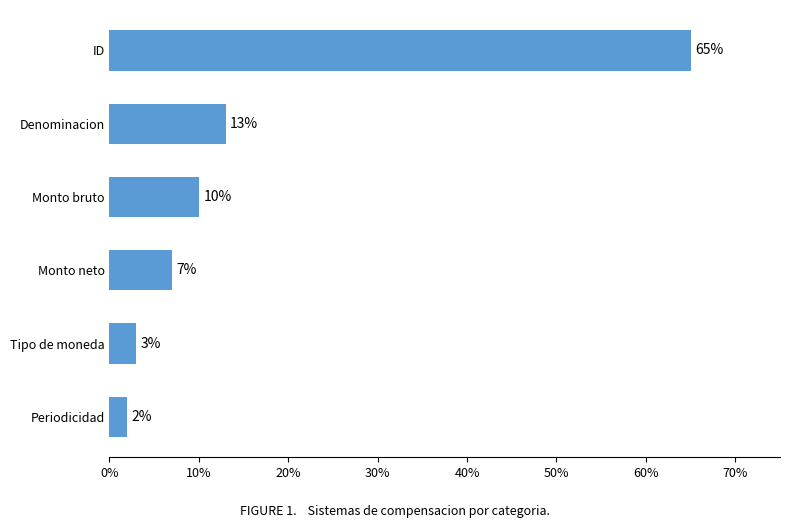

Rank the categories by value from highest to lowest.

ID, Denominacion, Monto bruto, Monto neto, Tipo de moneda, Periodicidad